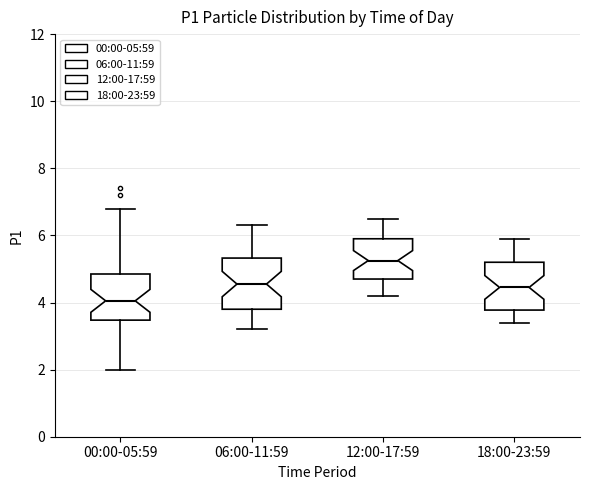

Which box's median line is the lowest?

00:00-05:59